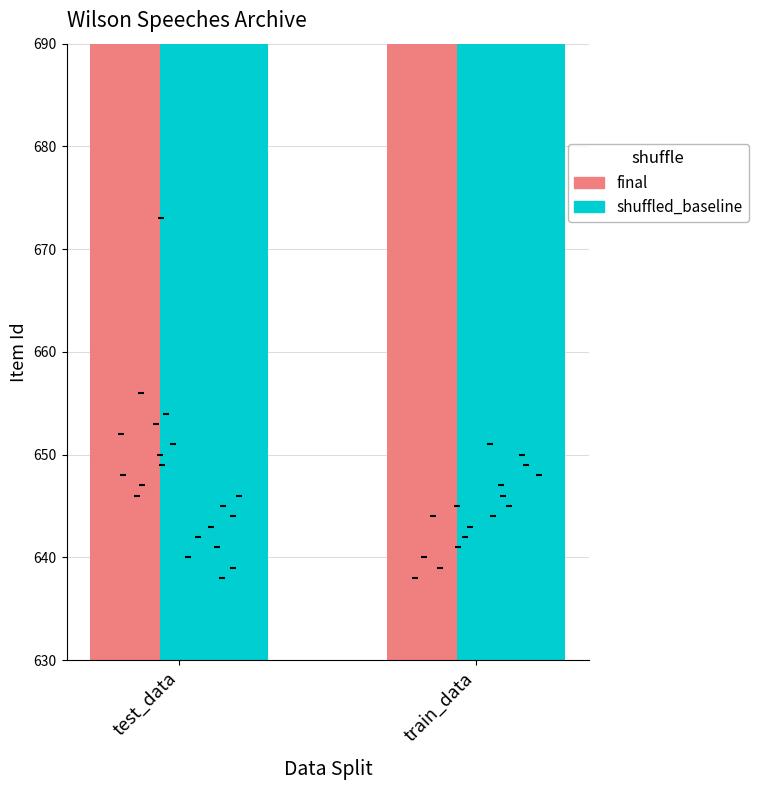

Which series reaches the maximum Y coordinate?

final